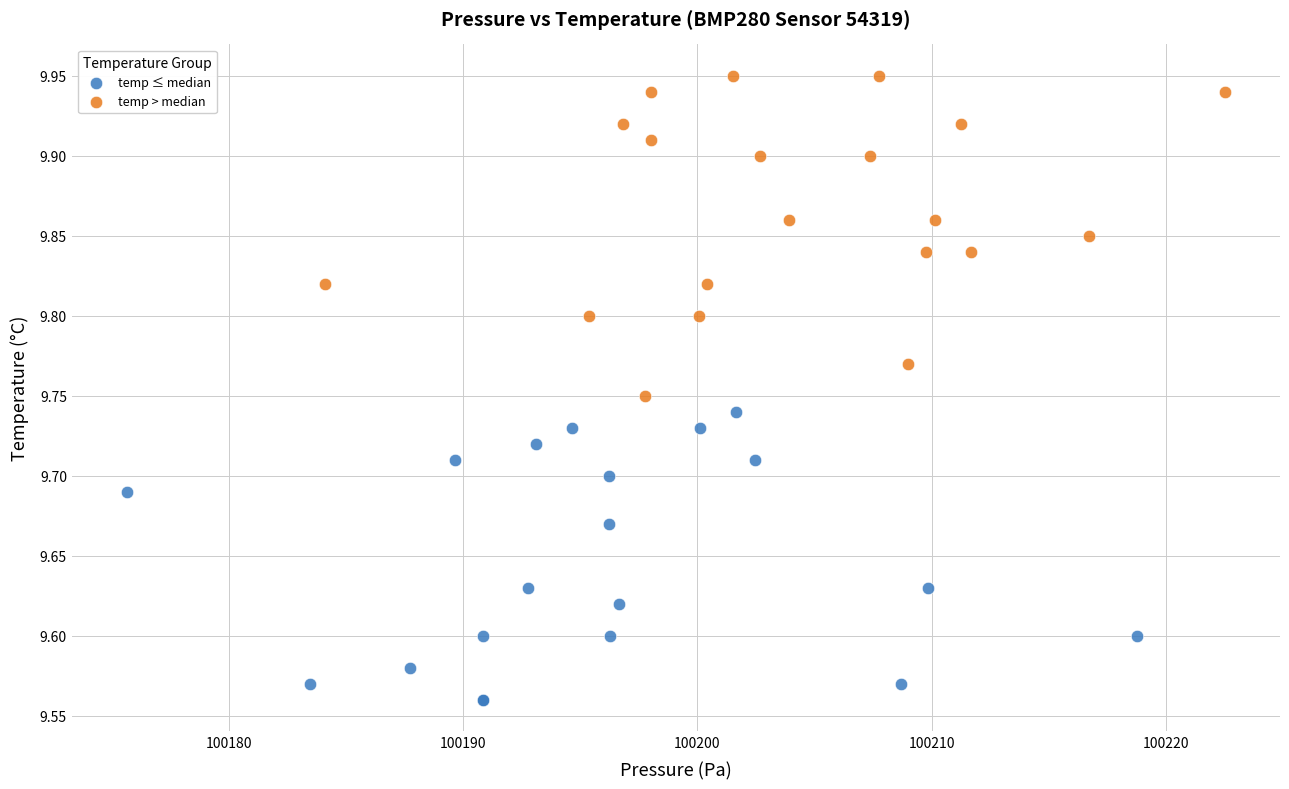

Which series contains the lowest Y value?

temp ≤ median